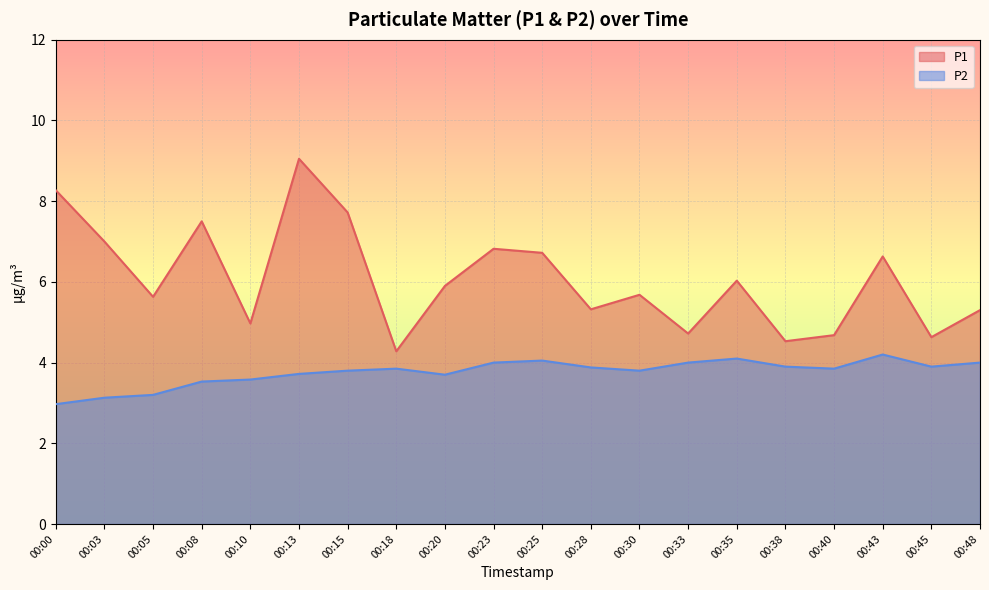

Does the chart display data point markers on the line(s)?

No